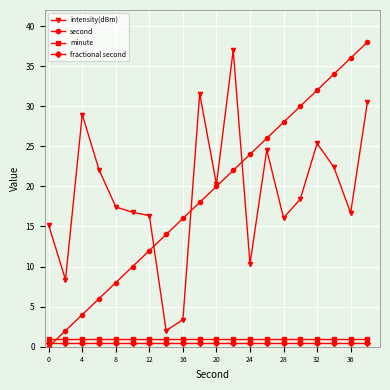

True or false: minute and second cross at least once.

True